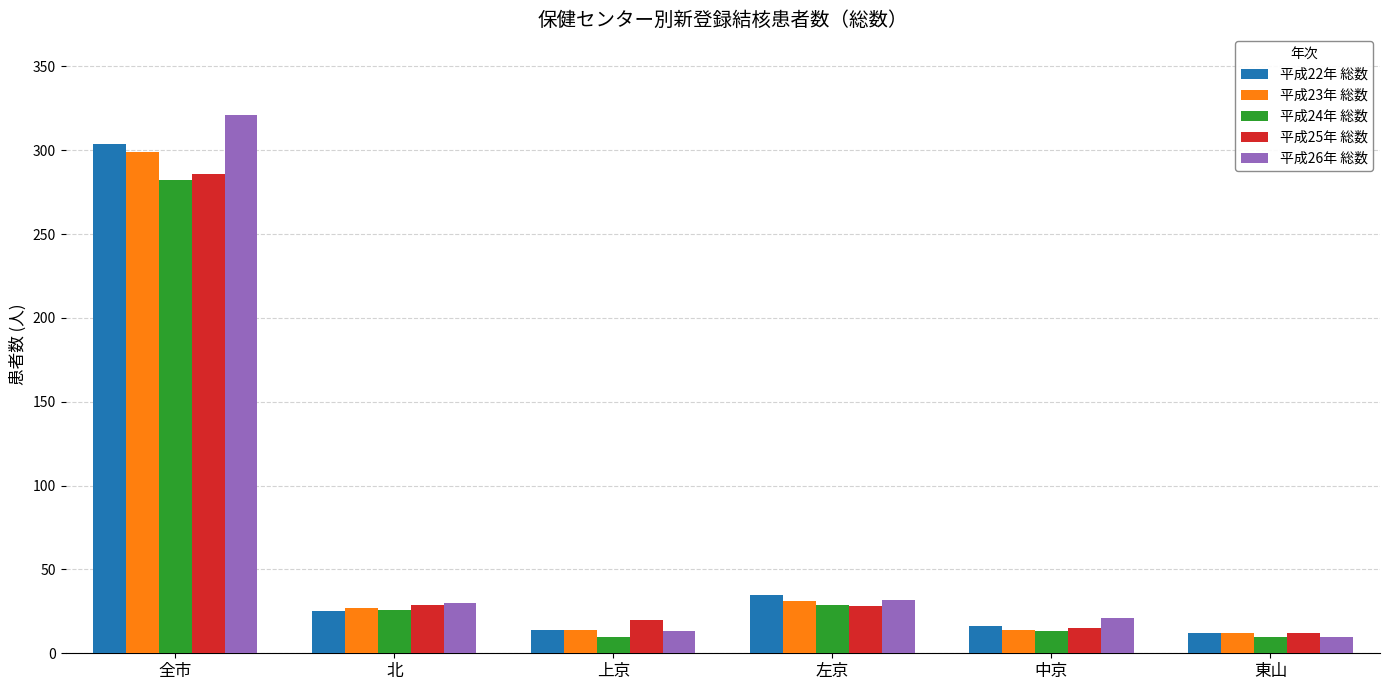

What is the lowest value of the 平成25年 総数 series?

12